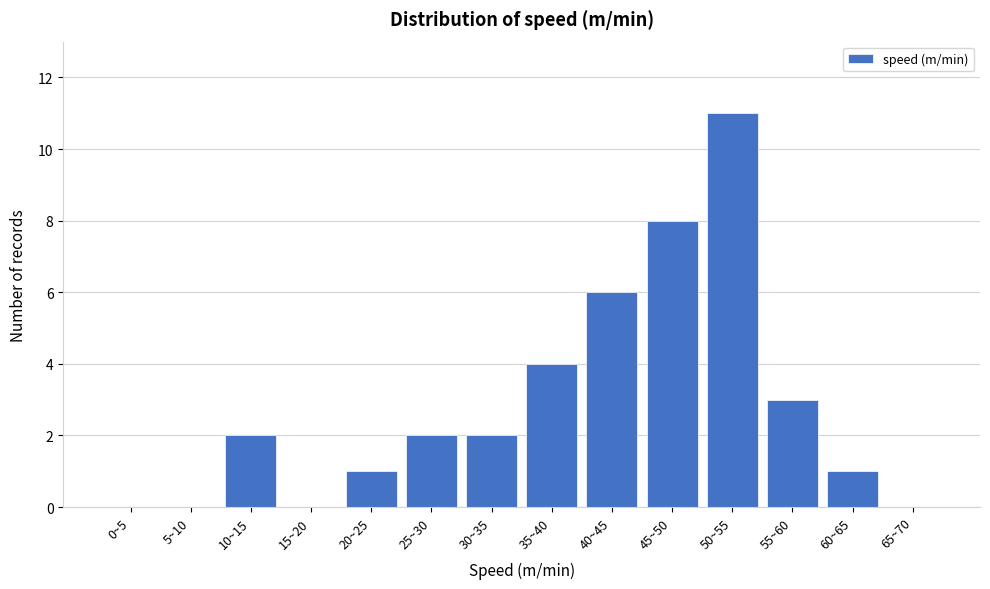

Reading right to left, transcribe all the data shown in this chart.

65~70=0	60~65=1	55~60=3	50~55=11	45~50=8	40~45=6	35~40=4	30~35=2	25~30=2	20~25=1	15~20=0	10~15=2	5~10=0	0~5=0